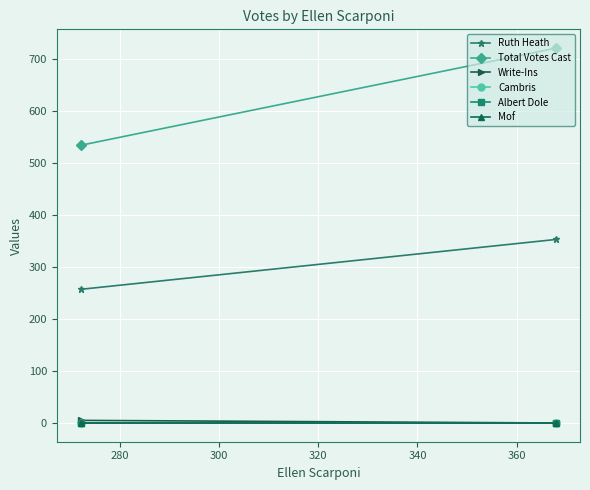

What is the total value across all series at 280?

796